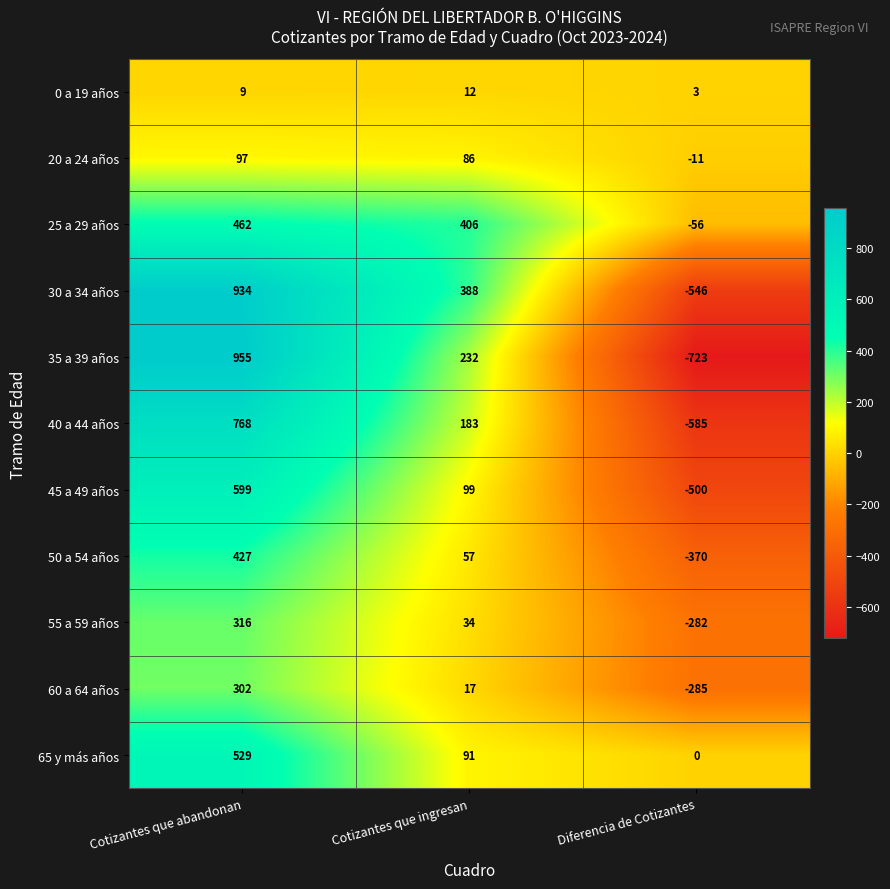

At Cotizantes que ingresan, list the series in order from smallest to largest.

0 a 19 años, 60 a 64 años, 55 a 59 años, 50 a 54 años, 20 a 24 años, 65 y más años, 45 a 49 años, 40 a 44 años, 35 a 39 años, 30 a 34 años, 25 a 29 años